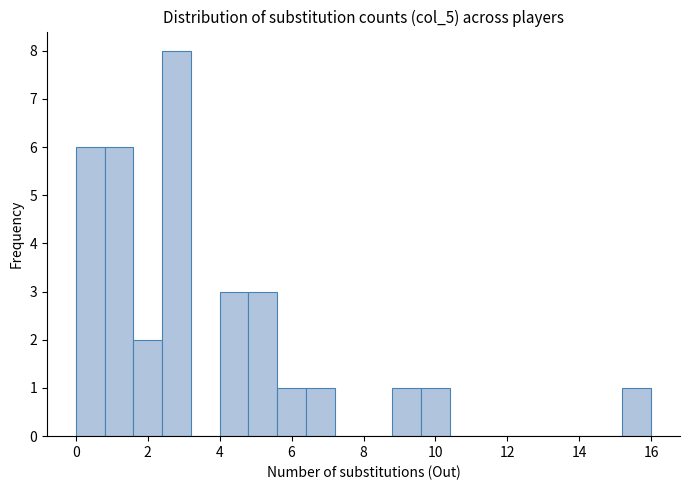

Which range on the x-axis has the tallest bar?

2.4 to 3.2